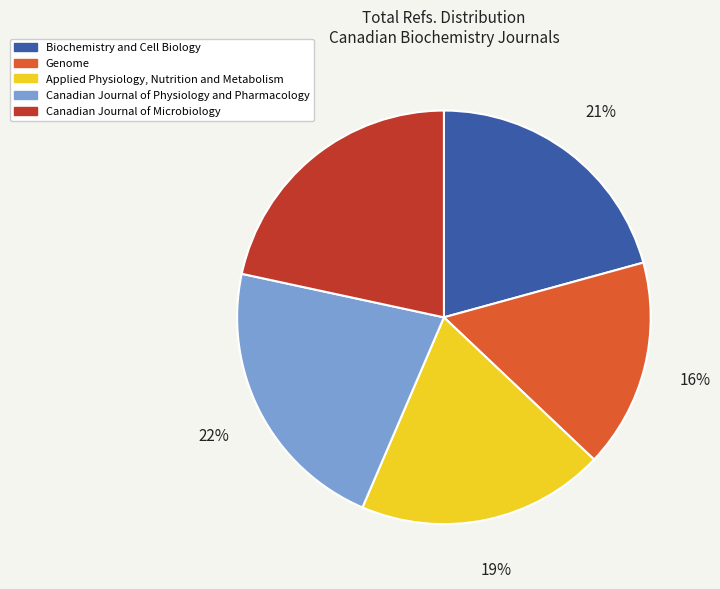

Combined, do Genome and Canadian Journal of Microbiology account for over 50%?

No